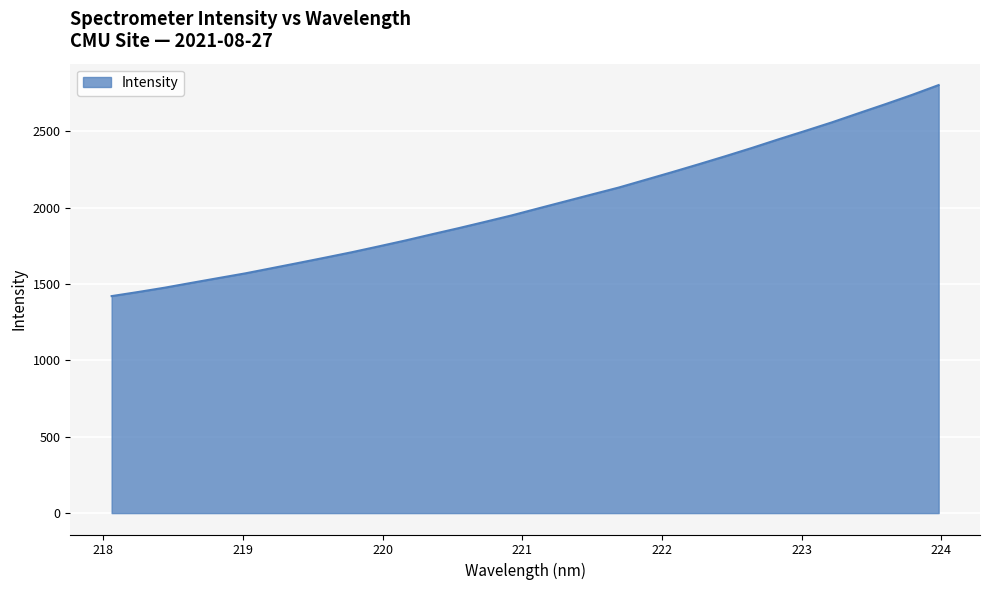

What is the difference between the maximum and minimum values?

1381.8